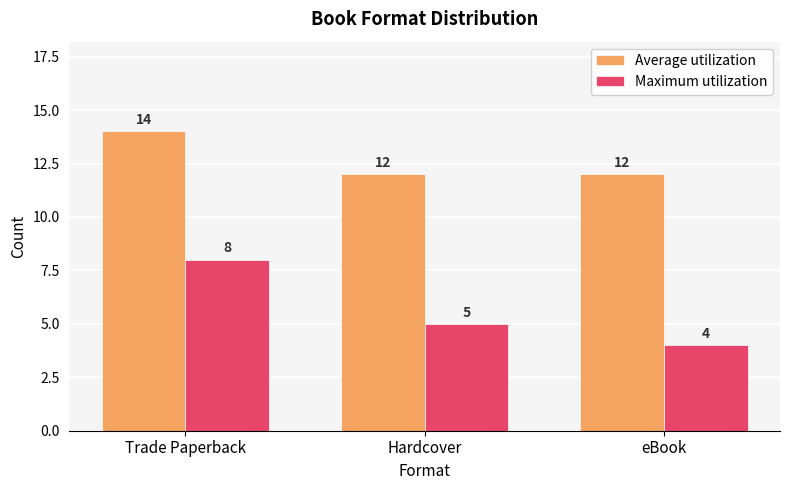

Is it true that Maximum utilization equals 8 at Trade Paperback?

True